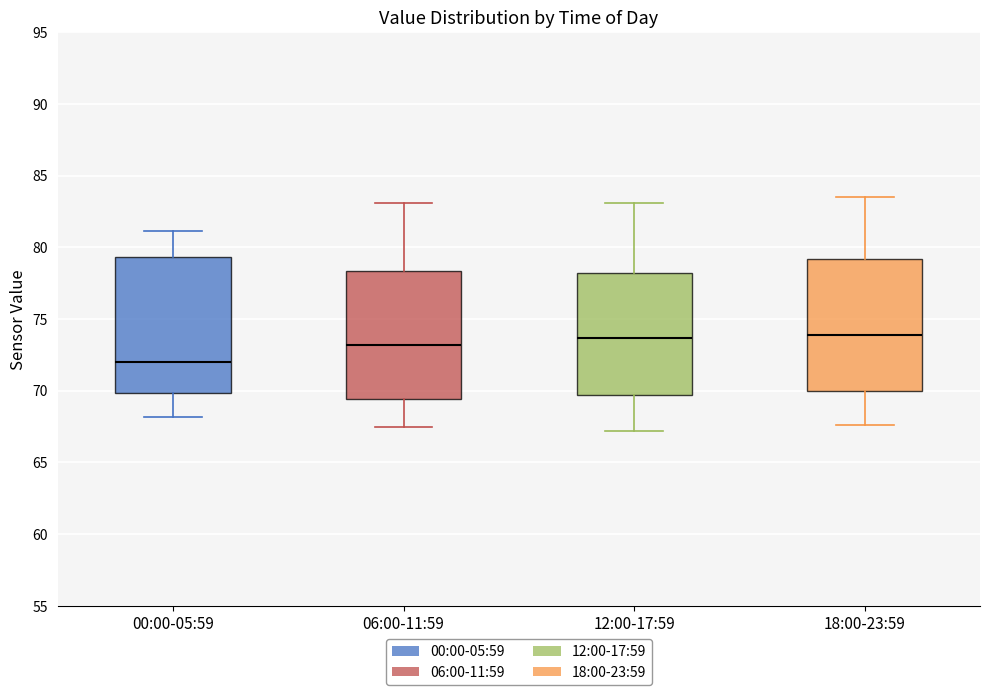

Reading left to right, transcribe this box plot: for each box, give where its median line is, the range the box spans, and where its two whiskers end, as read against the y-axis. The values are not printed on the chart, so give them approximately, as read against the axis.

00:00-05:59: median 72.0, box 70.0 to 79.5, whiskers 68.0 to 81.0
06:00-11:59: median 73.0, box 69.5 to 78.5, whiskers 67.5 to 83.0
12:00-17:59: median 73.5, box 69.5 to 78.0, whiskers 67.0 to 83.0
18:00-23:59: median 74.0, box 70.0 to 79.0, whiskers 67.5 to 83.5